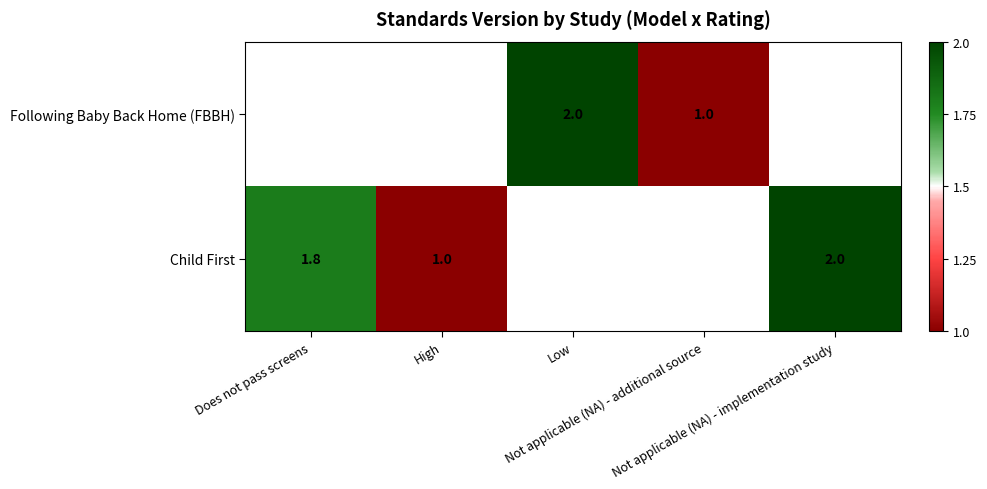

How many data points does each series have?

5